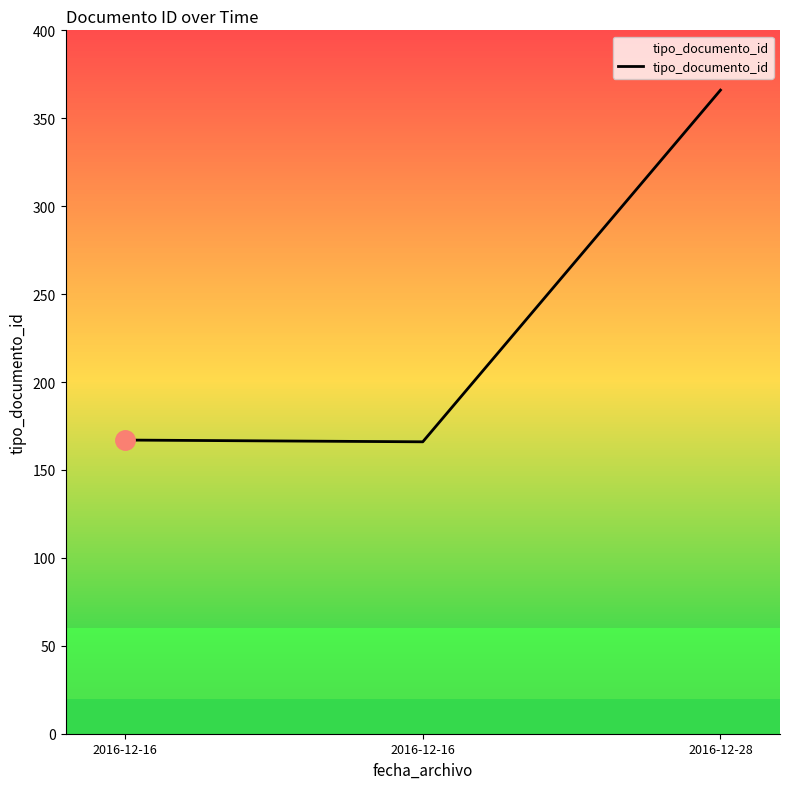

How many series are shown in this chart?

1